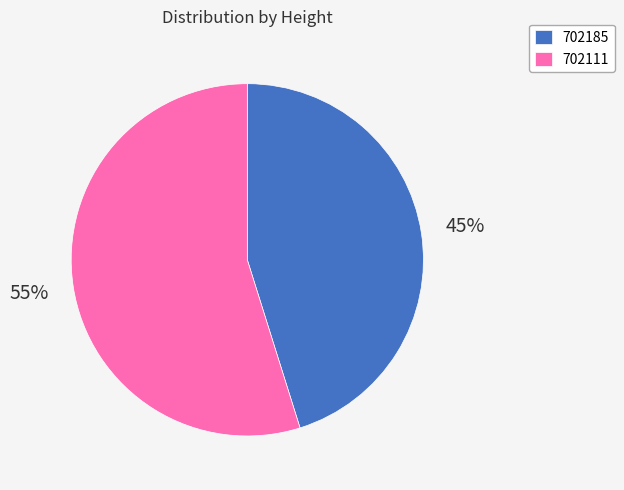

Is 702185 the majority of the pie?

No